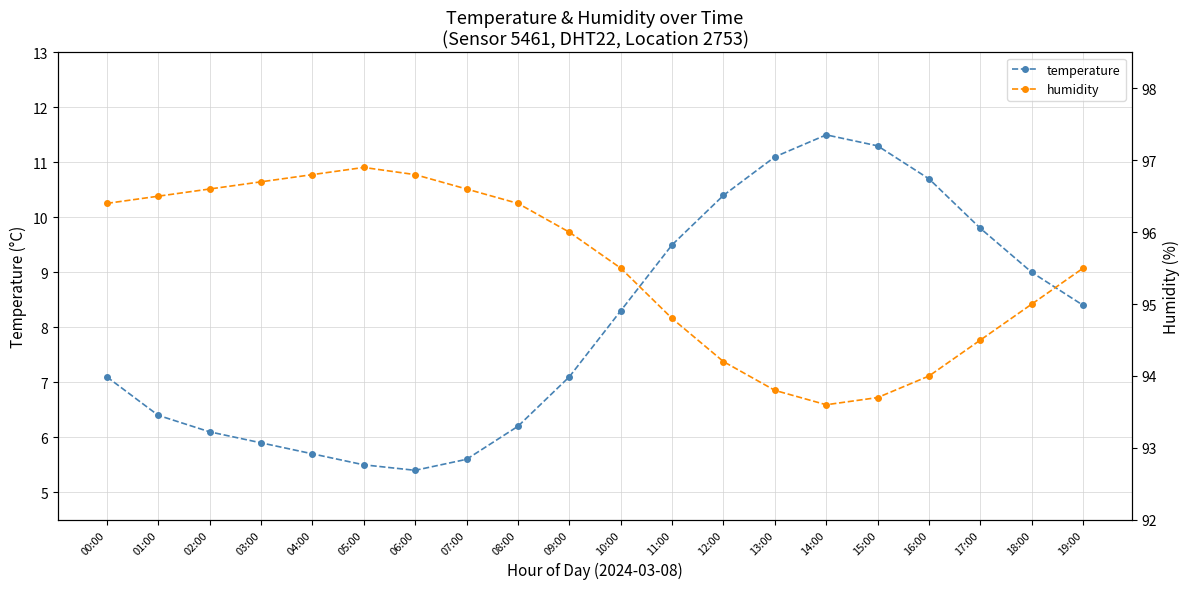

The temperature series shows 6.4 at 01:00. True or false?

True